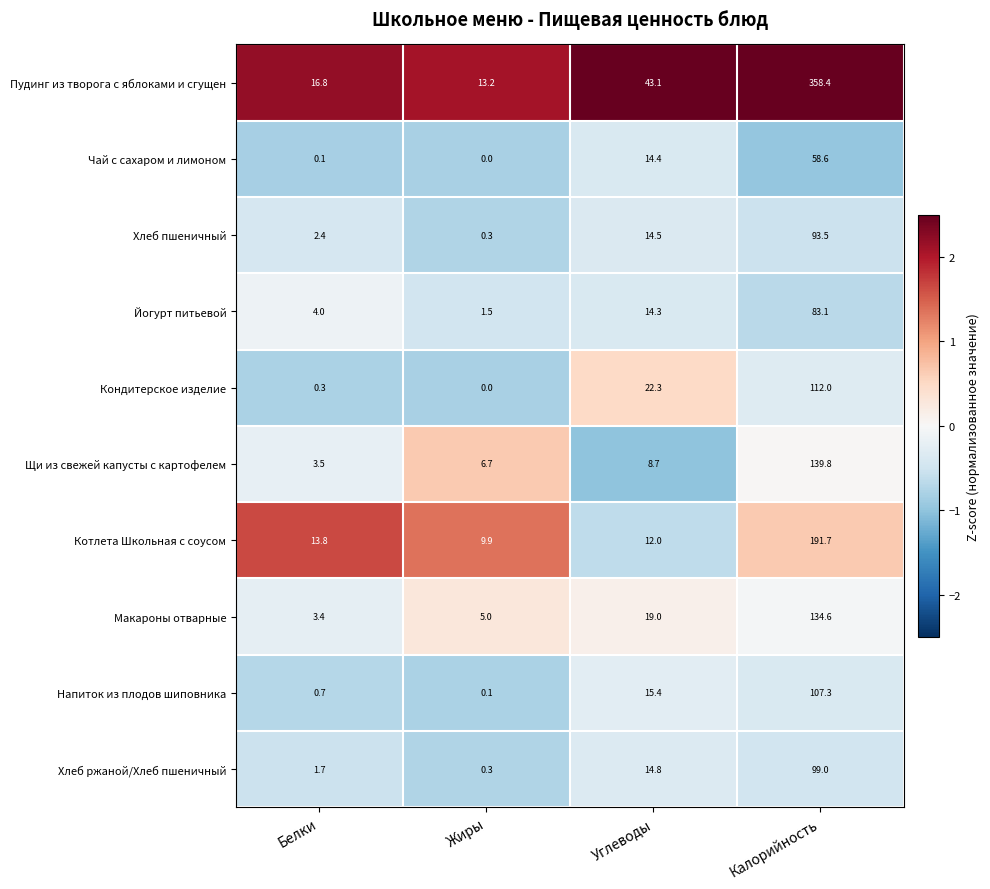

Count the number of categories in the chart.

4